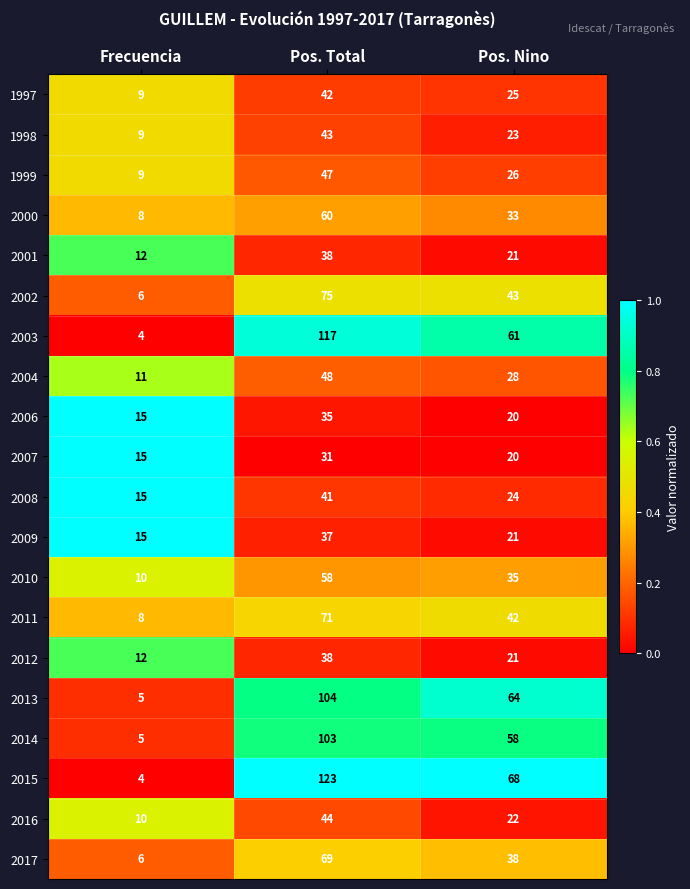

What is the difference between the highest and lowest values at Pos. Nino?

48